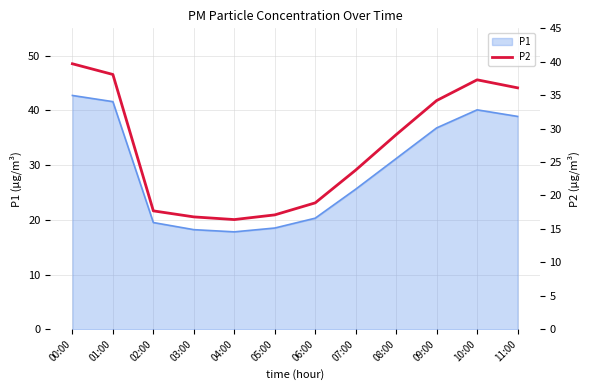

True or false: the data shows 23.8 at 07:00.

True